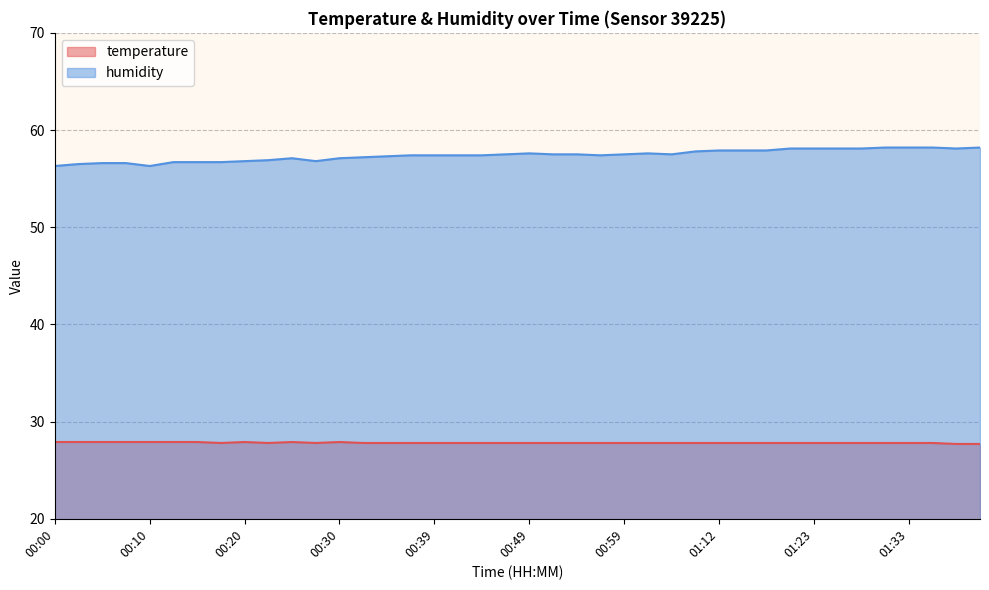

What is the minimum value for temperature?

27.7